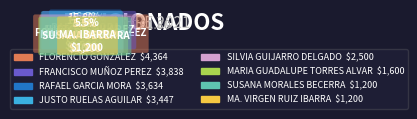

Rank the categories by value from highest to lowest.

FLORENCIO GONZALEZ, FRANCISCO MUÑOZ PEREZ, RAFAEL GARCIA MORA, JUSTO RUELAS AGUILAR, SILVIA GUIJARRO DELGADO, MARIA GUADALUPE TORRES ALVARADO, MA. VIRGEN RUIZ IBARRA, SUSANA MORALES BECERRA